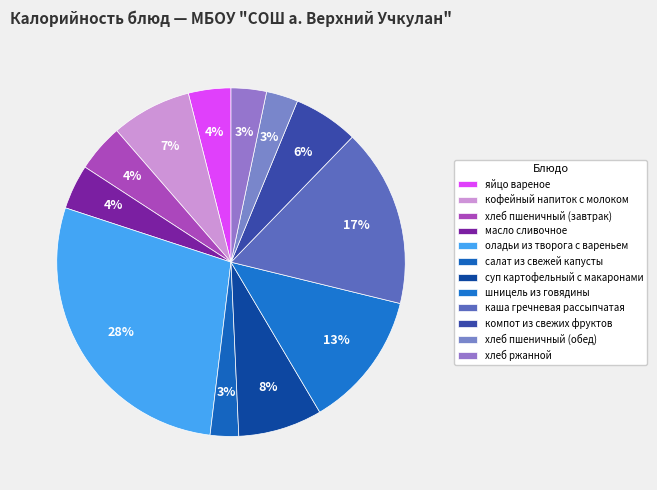

How many slices are in this pie chart?

12